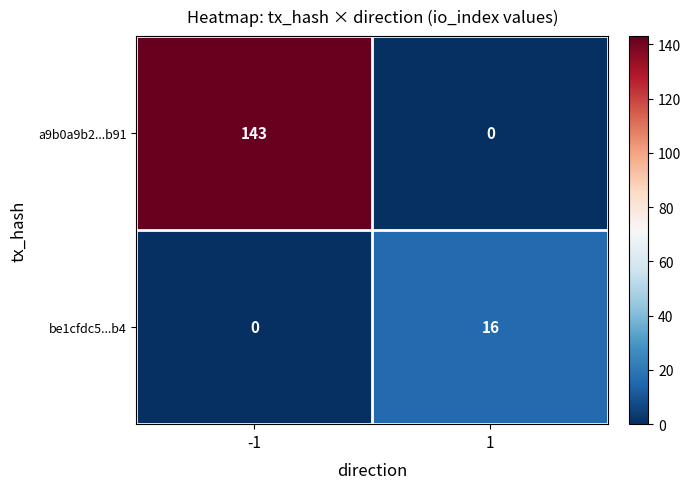

What is the maximum value shown in the chart?

143